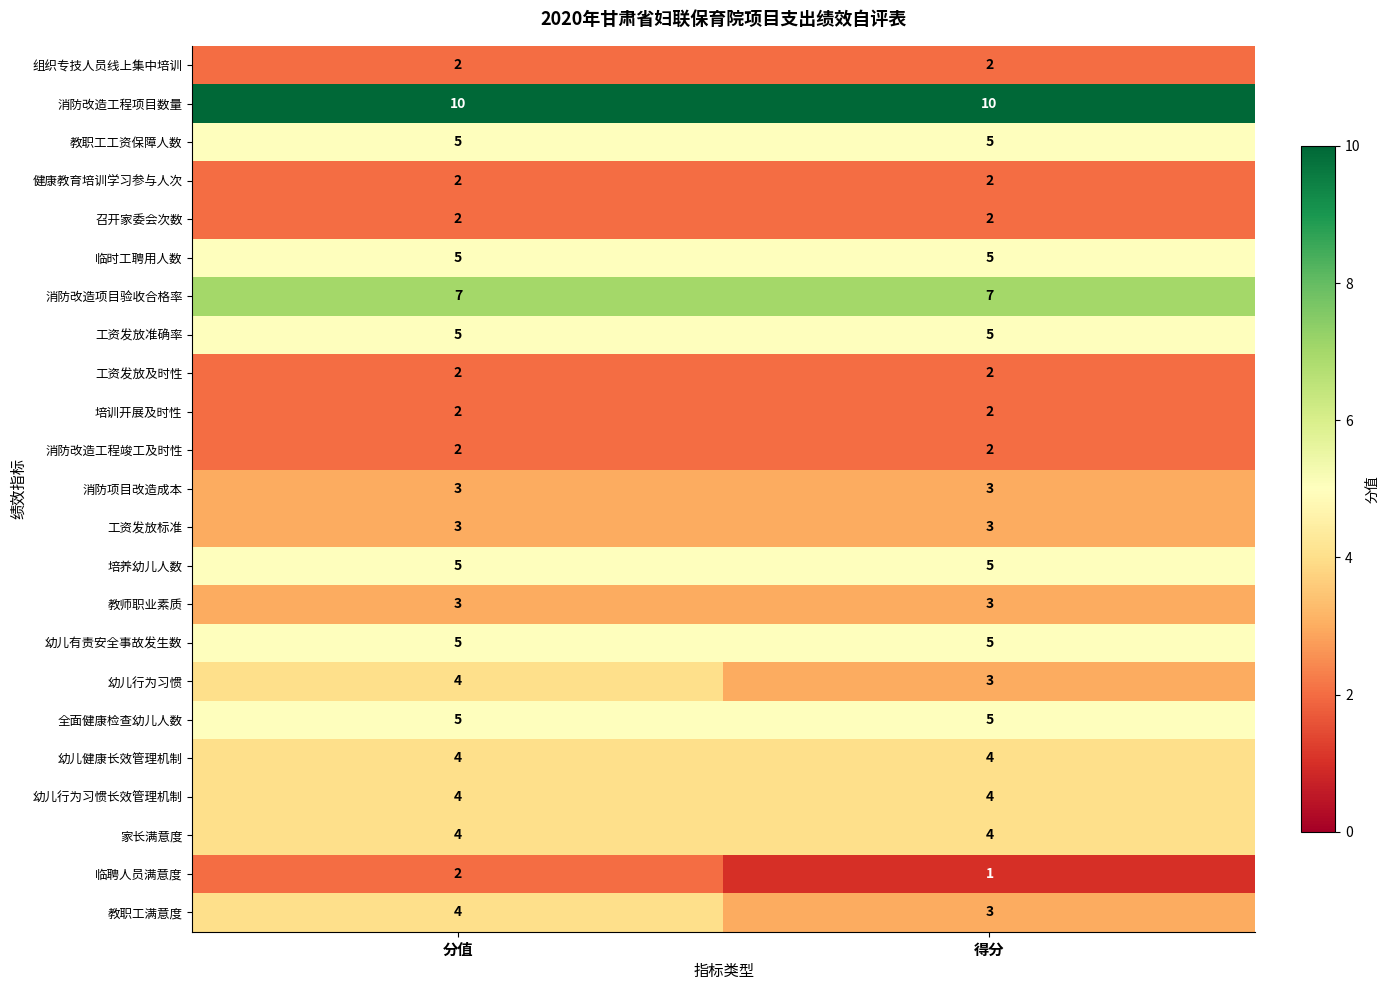

True or false: 家长满意度 has a value of 4 at 得分.

True